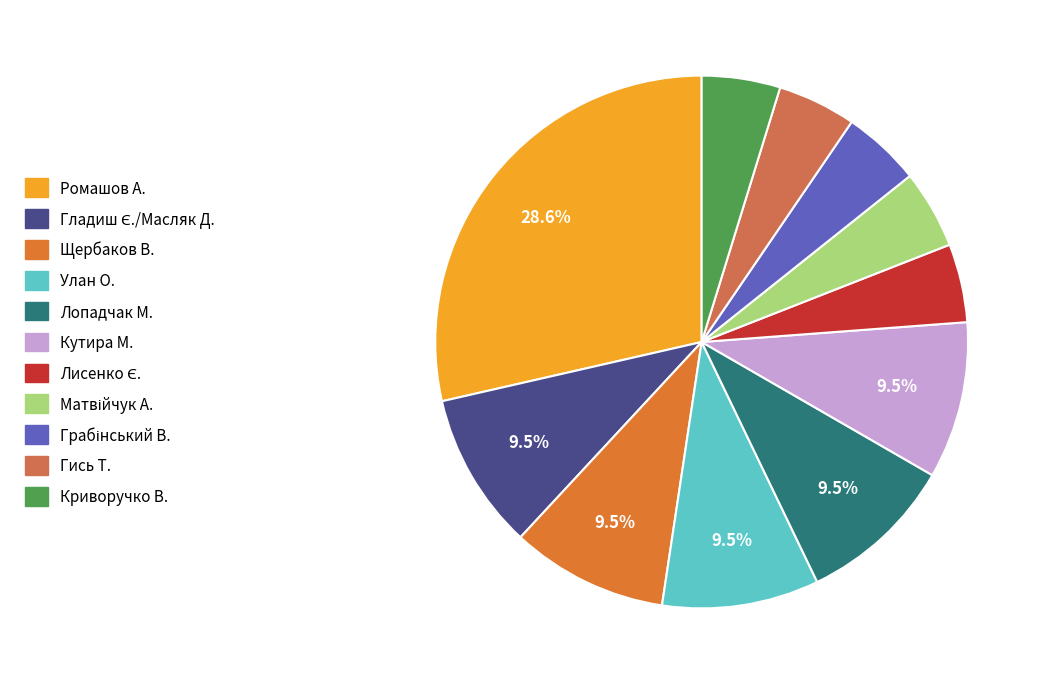

How many segments does this pie chart have?

11